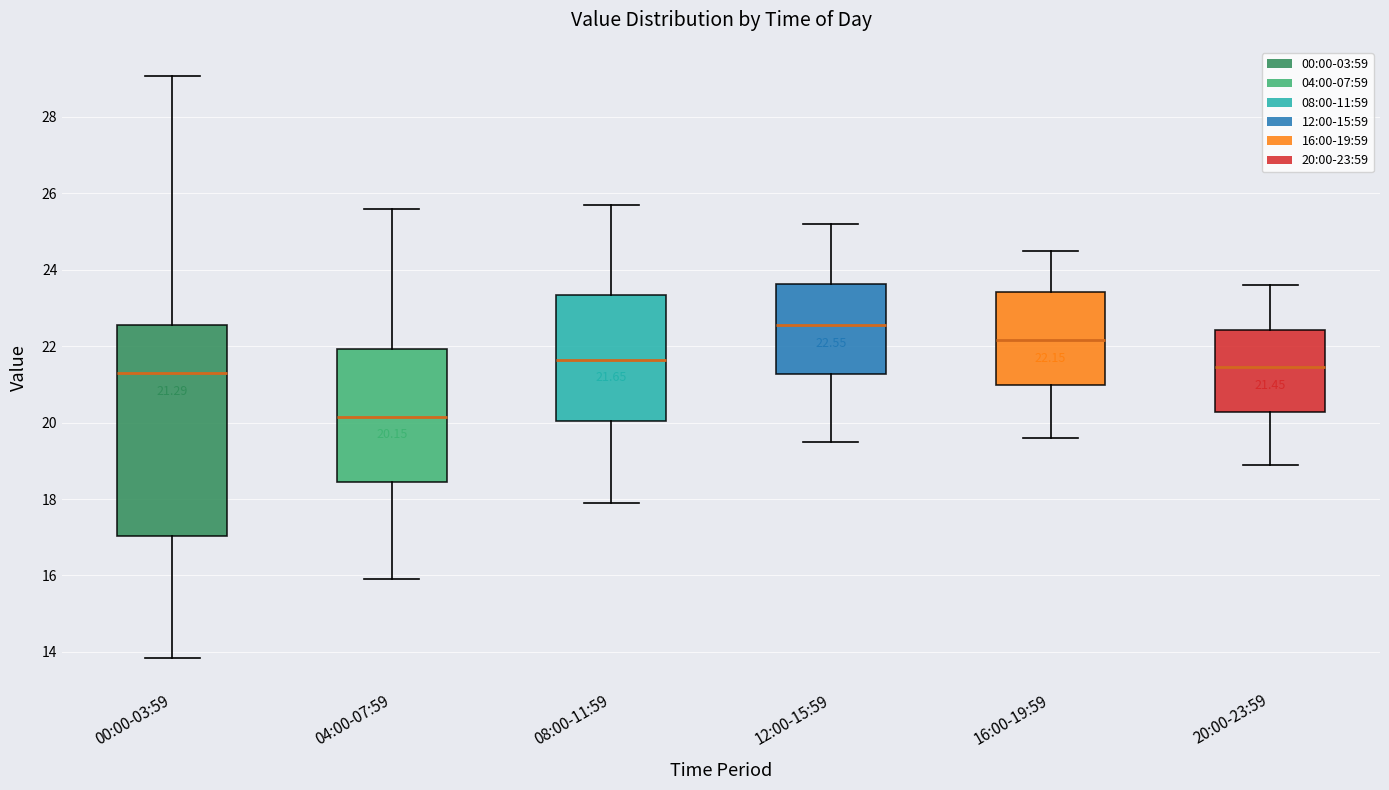

Which box has the highest median line?

12:00-15:59